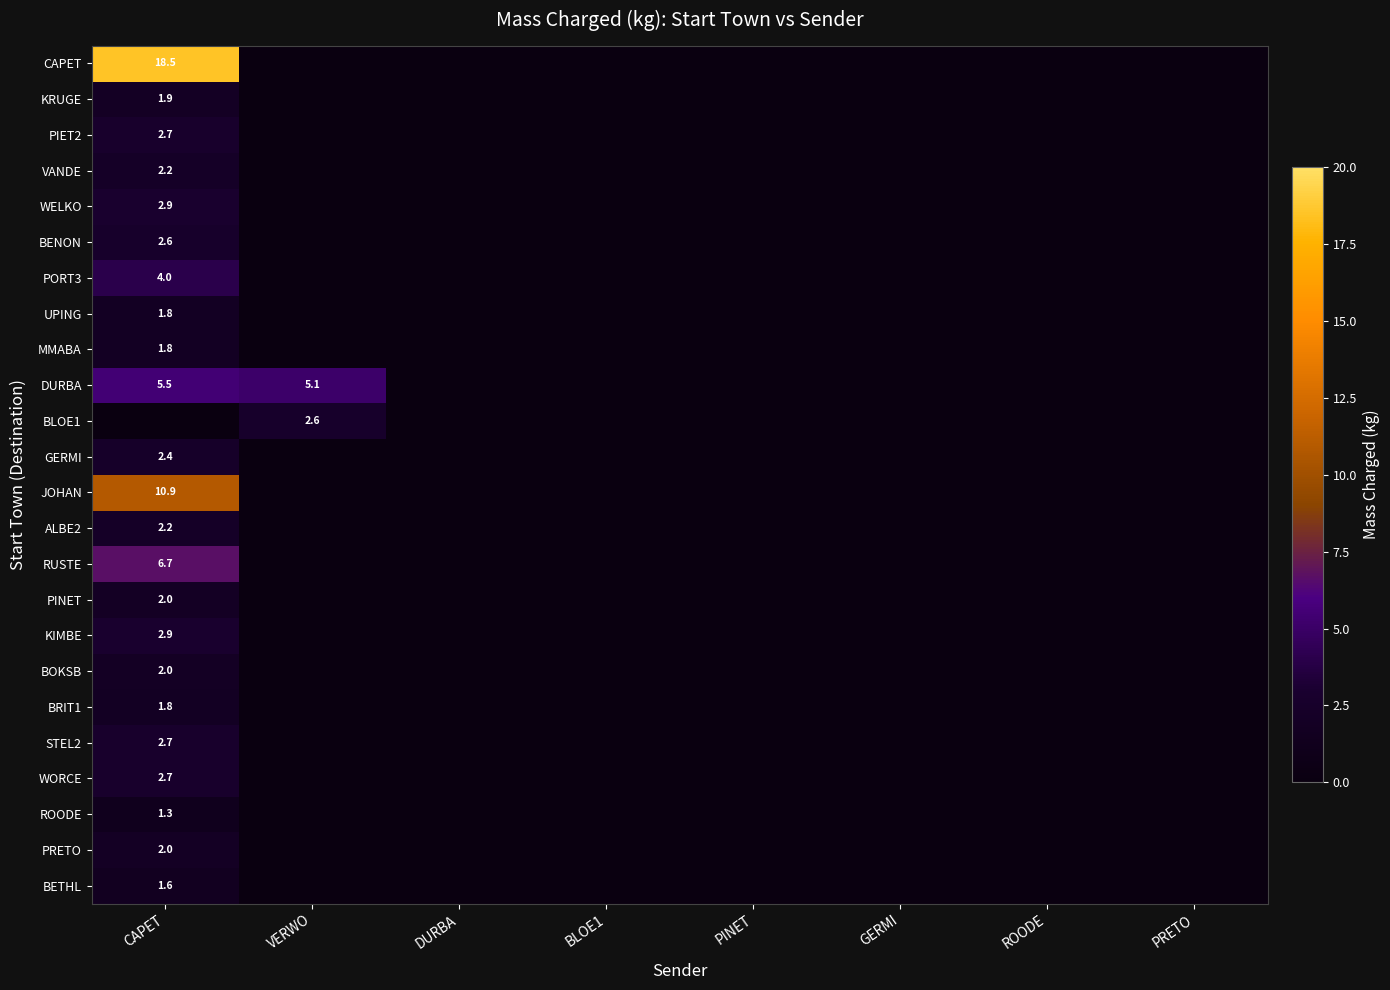

Which has a higher value, GERMI or PINET?

GERMI